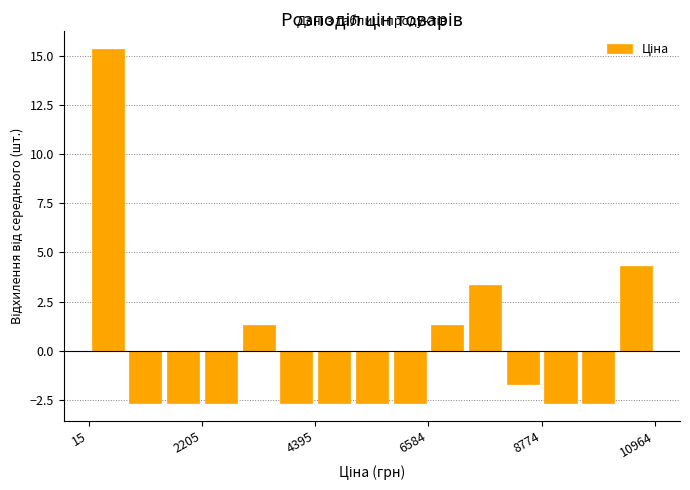

Around what value on the x-axis is the tallest bar? Give the approximate position of its centre, as read against the axis.

500